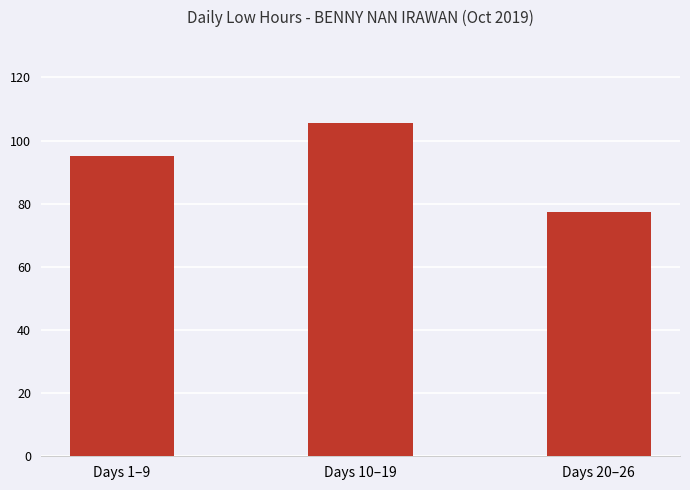

What is the minimum value shown in the chart?

77.5